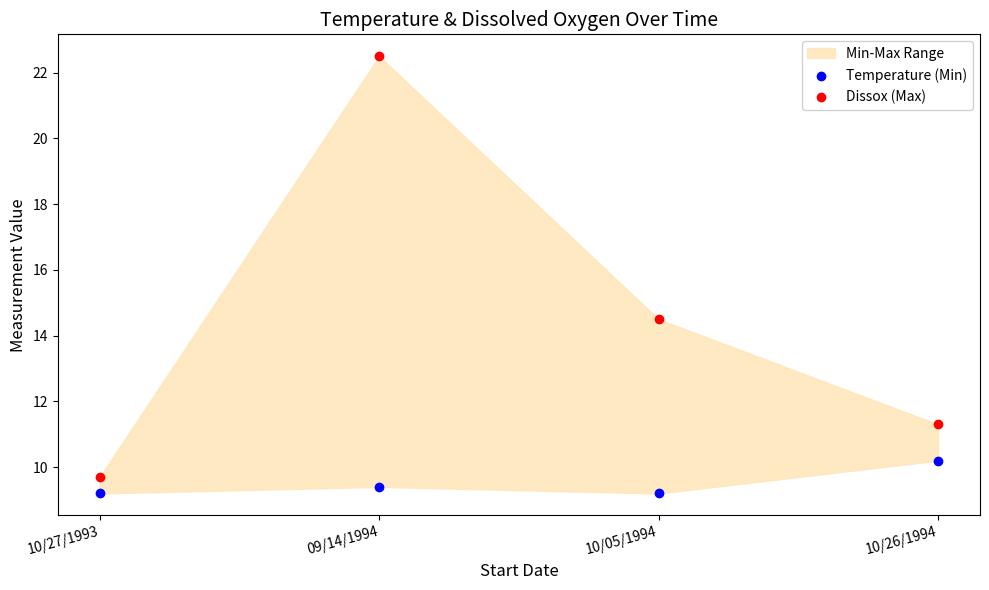

Which series contains the highest Y value?

Dissox (Max)